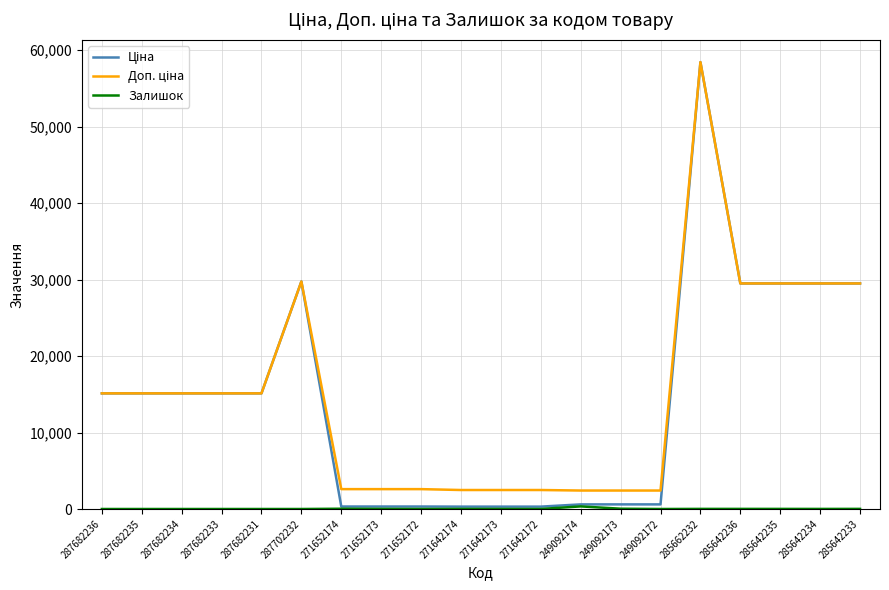

Which label corresponds to the largest value in the chart?

285662232